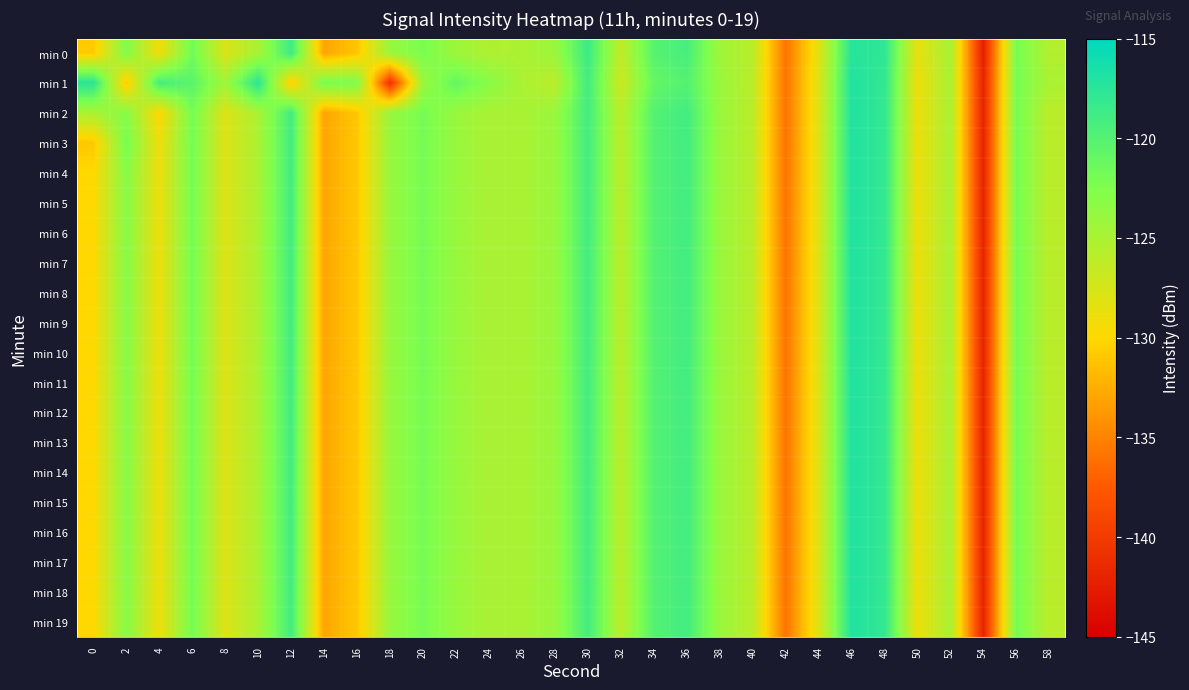

Reading right to left, what are all the values shown in this chart?

min 0: 58=-125.5	56=-122.0	54=-142.4	52=-124.8	50=-128.7	48=-117.8	46=-117.3	44=-128.3	42=-135.9	40=-125.9	38=-124.4	36=-119.3	34=-120.2	32=-126.3	30=-118.6	28=-124.1	26=-125.1	24=-125.3	22=-124.3	20=-122.2	18=-124.0	16=-131.1	14=-133.1	12=-118.7	10=-124.9	8=-127.8	6=-121.7	4=-129.2	2=-122.7	0=-130.9
min 1: 58=-125.0	56=-122.0	54=-142.0	52=-125.0	50=-129.0	48=-118.0	46=-117.0	44=-128.0	42=-136.0	40=-126.0	38=-124.0	36=-120.0	34=-121.0	32=-127.0	30=-119.0	28=-126.0	26=-125.0	24=-123.0	22=-121.0	20=-124.0	18=-140.9	16=-122.6	14=-122.0	12=-130.7	10=-117.6	8=-124.4	6=-120.4	4=-119.2	2=-130.9	0=-117.5
min 2: 58=-126.0	56=-122.0	54=-142.0	52=-125.0	50=-129.0	48=-118.0	46=-117.0	44=-128.0	42=-136.0	40=-126.0	38=-124.0	36=-119.0	34=-120.0	32=-126.0	30=-119.0	28=-124.0	26=-125.0	24=-125.0	22=-124.0	20=-122.0	18=-124.0	16=-131.0	14=-133.0	12=-119.0	10=-125.0	8=-128.0	6=-122.0	4=-130.0	2=-123.0	0=-125.0
min 3: 58=-126.0	56=-122.0	54=-142.0	52=-125.0	50=-129.0	48=-118.0	46=-117.0	44=-128.0	42=-136.0	40=-126.0	38=-124.0	36=-119.0	34=-120.0	32=-126.0	30=-119.0	28=-124.0	26=-125.0	24=-125.0	22=-124.0	20=-122.0	18=-124.0	16=-131.0	14=-133.0	12=-119.0	10=-125.0	8=-128.0	6=-122.0	4=-129.0	2=-122.0	0=-131.0
min 4: 58=-126.0	56=-122.0	54=-142.0	52=-125.0	50=-129.0	48=-118.0	46=-117.0	44=-128.0	42=-136.0	40=-126.0	38=-124.0	36=-119.0	34=-120.0	32=-126.0	30=-119.0	28=-124.0	26=-125.0	24=-125.0	22=-124.0	20=-122.0	18=-124.0	16=-131.0	14=-133.0	12=-119.0	10=-125.0	8=-128.0	6=-122.0	4=-129.0	2=-123.0	0=-130.0
min 5: 58=-126.0	56=-122.0	54=-142.0	52=-125.0	50=-129.0	48=-118.0	46=-117.0	44=-128.0	42=-136.0	40=-126.0	38=-124.0	36=-119.0	34=-120.0	32=-126.0	30=-119.0	28=-124.0	26=-125.0	24=-125.0	22=-124.0	20=-122.0	18=-124.0	16=-131.0	14=-133.0	12=-119.0	10=-125.0	8=-128.0	6=-122.0	4=-129.0	2=-123.0	0=-130.0
min 6: 58=-126.0	56=-122.0	54=-142.0	52=-125.0	50=-129.0	48=-118.0	46=-117.0	44=-128.0	42=-136.0	40=-126.0	38=-124.0	36=-119.0	34=-120.0	32=-126.0	30=-119.0	28=-124.0	26=-125.0	24=-125.0	22=-124.0	20=-122.0	18=-124.0	16=-131.0	14=-133.0	12=-119.0	10=-125.0	8=-128.0	6=-122.0	4=-129.0	2=-123.0	0=-130.0
min 7: 58=-126.0	56=-122.0	54=-142.0	52=-125.0	50=-129.0	48=-118.0	46=-117.0	44=-128.0	42=-136.0	40=-126.0	38=-124.0	36=-119.0	34=-120.0	32=-126.0	30=-119.0	28=-124.0	26=-125.0	24=-125.0	22=-124.0	20=-122.0	18=-124.0	16=-131.0	14=-133.0	12=-119.0	10=-125.0	8=-128.0	6=-122.0	4=-129.0	2=-123.0	0=-130.0
min 8: 58=-126.0	56=-122.0	54=-142.0	52=-125.0	50=-129.0	48=-118.0	46=-117.0	44=-128.0	42=-136.0	40=-126.0	38=-124.0	36=-119.0	34=-120.0	32=-126.0	30=-119.0	28=-124.0	26=-125.0	24=-125.0	22=-124.0	20=-122.0	18=-124.0	16=-131.0	14=-133.0	12=-119.0	10=-125.0	8=-128.0	6=-122.0	4=-129.0	2=-123.0	0=-130.0
min 9: 58=-126.0	56=-122.0	54=-142.0	52=-125.0	50=-129.0	48=-118.0	46=-117.0	44=-128.0	42=-136.0	40=-126.0	38=-124.0	36=-119.0	34=-120.0	32=-126.0	30=-119.0	28=-124.0	26=-125.0	24=-125.0	22=-124.0	20=-122.0	18=-124.0	16=-131.0	14=-133.0	12=-119.0	10=-125.0	8=-128.0	6=-122.0	4=-129.0	2=-123.0	0=-130.0
min 10: 58=-126.0	56=-122.0	54=-142.0	52=-125.0	50=-129.0	48=-118.0	46=-117.0	44=-128.0	42=-136.0	40=-126.0	38=-124.0	36=-119.0	34=-120.0	32=-126.0	30=-119.0	28=-124.0	26=-125.0	24=-125.0	22=-124.0	20=-122.0	18=-124.0	16=-131.0	14=-133.0	12=-119.0	10=-125.0	8=-128.0	6=-122.0	4=-129.0	2=-123.0	0=-130.0
min 11: 58=-126.0	56=-122.0	54=-142.0	52=-125.0	50=-129.0	48=-118.0	46=-117.0	44=-128.0	42=-136.0	40=-126.0	38=-124.0	36=-119.0	34=-120.0	32=-126.0	30=-119.0	28=-124.0	26=-125.0	24=-125.0	22=-124.0	20=-122.0	18=-124.0	16=-131.0	14=-133.0	12=-119.0	10=-125.0	8=-128.0	6=-122.0	4=-129.0	2=-123.0	0=-130.0
min 12: 58=-126.0	56=-122.0	54=-142.0	52=-125.0	50=-129.0	48=-118.0	46=-117.0	44=-128.0	42=-136.0	40=-126.0	38=-124.0	36=-119.0	34=-120.0	32=-126.0	30=-119.0	28=-124.0	26=-125.0	24=-125.0	22=-124.0	20=-122.0	18=-124.0	16=-131.0	14=-133.0	12=-119.0	10=-125.0	8=-128.0	6=-122.0	4=-129.0	2=-123.0	0=-130.0
min 13: 58=-126.0	56=-122.0	54=-142.0	52=-125.0	50=-129.0	48=-118.0	46=-117.0	44=-128.0	42=-136.0	40=-126.0	38=-124.0	36=-119.0	34=-120.0	32=-126.0	30=-119.0	28=-124.0	26=-125.0	24=-125.0	22=-124.0	20=-122.0	18=-124.0	16=-131.0	14=-133.0	12=-119.0	10=-125.0	8=-128.0	6=-122.0	4=-129.0	2=-123.0	0=-130.0
min 14: 58=-126.0	56=-122.0	54=-142.0	52=-125.0	50=-129.0	48=-118.0	46=-117.0	44=-128.0	42=-136.0	40=-126.0	38=-124.0	36=-119.0	34=-120.0	32=-126.0	30=-119.0	28=-124.0	26=-125.0	24=-125.0	22=-124.0	20=-122.0	18=-124.0	16=-131.0	14=-133.0	12=-119.0	10=-125.0	8=-128.0	6=-122.0	4=-129.0	2=-123.0	0=-130.0
min 15: 58=-126.0	56=-122.0	54=-142.0	52=-125.0	50=-129.0	48=-118.0	46=-117.0	44=-128.0	42=-136.0	40=-126.0	38=-124.0	36=-119.0	34=-120.0	32=-126.0	30=-119.0	28=-124.0	26=-125.0	24=-125.0	22=-124.0	20=-122.0	18=-124.0	16=-131.0	14=-133.0	12=-119.0	10=-125.0	8=-128.0	6=-122.0	4=-129.0	2=-123.0	0=-130.0
min 16: 58=-126.0	56=-122.0	54=-142.0	52=-125.0	50=-129.0	48=-118.0	46=-117.0	44=-128.0	42=-136.0	40=-126.0	38=-124.0	36=-119.0	34=-120.0	32=-126.0	30=-119.0	28=-124.0	26=-125.0	24=-125.0	22=-124.0	20=-122.0	18=-124.0	16=-131.0	14=-133.0	12=-119.0	10=-125.0	8=-128.0	6=-122.0	4=-129.0	2=-123.0	0=-130.0
min 17: 58=-126.0	56=-122.0	54=-142.0	52=-125.0	50=-129.0	48=-118.0	46=-117.0	44=-128.0	42=-136.0	40=-126.0	38=-124.0	36=-119.0	34=-120.0	32=-126.0	30=-119.0	28=-124.0	26=-125.0	24=-125.0	22=-124.0	20=-122.0	18=-124.0	16=-131.0	14=-133.0	12=-119.0	10=-125.0	8=-128.0	6=-122.0	4=-129.0	2=-123.0	0=-130.0
min 18: 58=-126.0	56=-122.0	54=-142.0	52=-125.0	50=-129.0	48=-118.0	46=-117.0	44=-128.0	42=-136.0	40=-126.0	38=-124.0	36=-119.0	34=-120.0	32=-126.0	30=-119.0	28=-124.0	26=-125.0	24=-125.0	22=-124.0	20=-122.0	18=-124.0	16=-131.0	14=-133.0	12=-119.0	10=-125.0	8=-128.0	6=-122.0	4=-129.0	2=-123.0	0=-130.0
min 19: 58=-126.0	56=-122.0	54=-142.0	52=-125.0	50=-129.0	48=-118.0	46=-117.0	44=-128.0	42=-136.0	40=-126.0	38=-124.0	36=-119.0	34=-120.0	32=-126.0	30=-119.0	28=-124.0	26=-125.0	24=-125.0	22=-124.0	20=-122.0	18=-124.0	16=-131.0	14=-133.0	12=-119.0	10=-125.0	8=-128.0	6=-122.0	4=-129.0	2=-123.0	0=-130.0